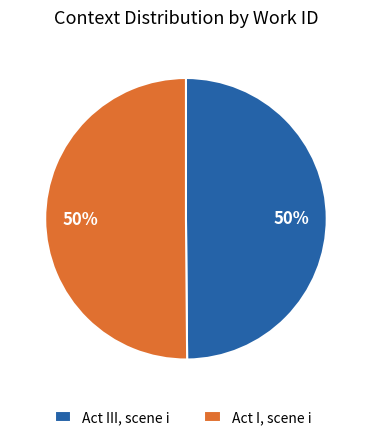

The Act I, scene i slice represents 50% of the pie. True or false?

True